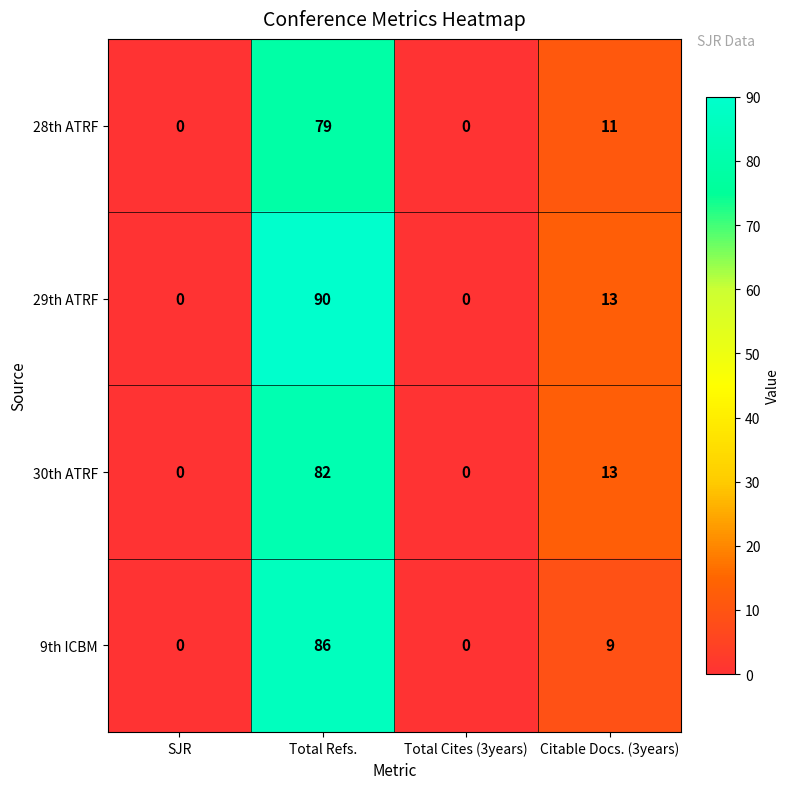

Reading left to right, extract all data points from this chart.

28th ATRF: 0	79	0	11
29th ATRF: 0	90	0	13
30th ATRF: 0	82	0	13
9th ICBM: 0	86	0	9